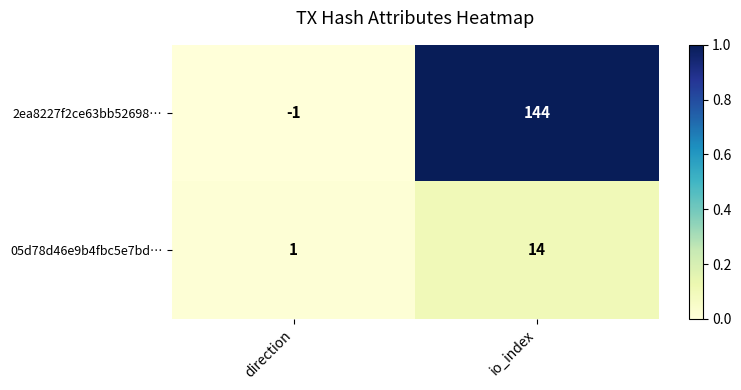

Between direction and io_index, which series saw the biggest shift?

2ea8227f2ce63bb52698…